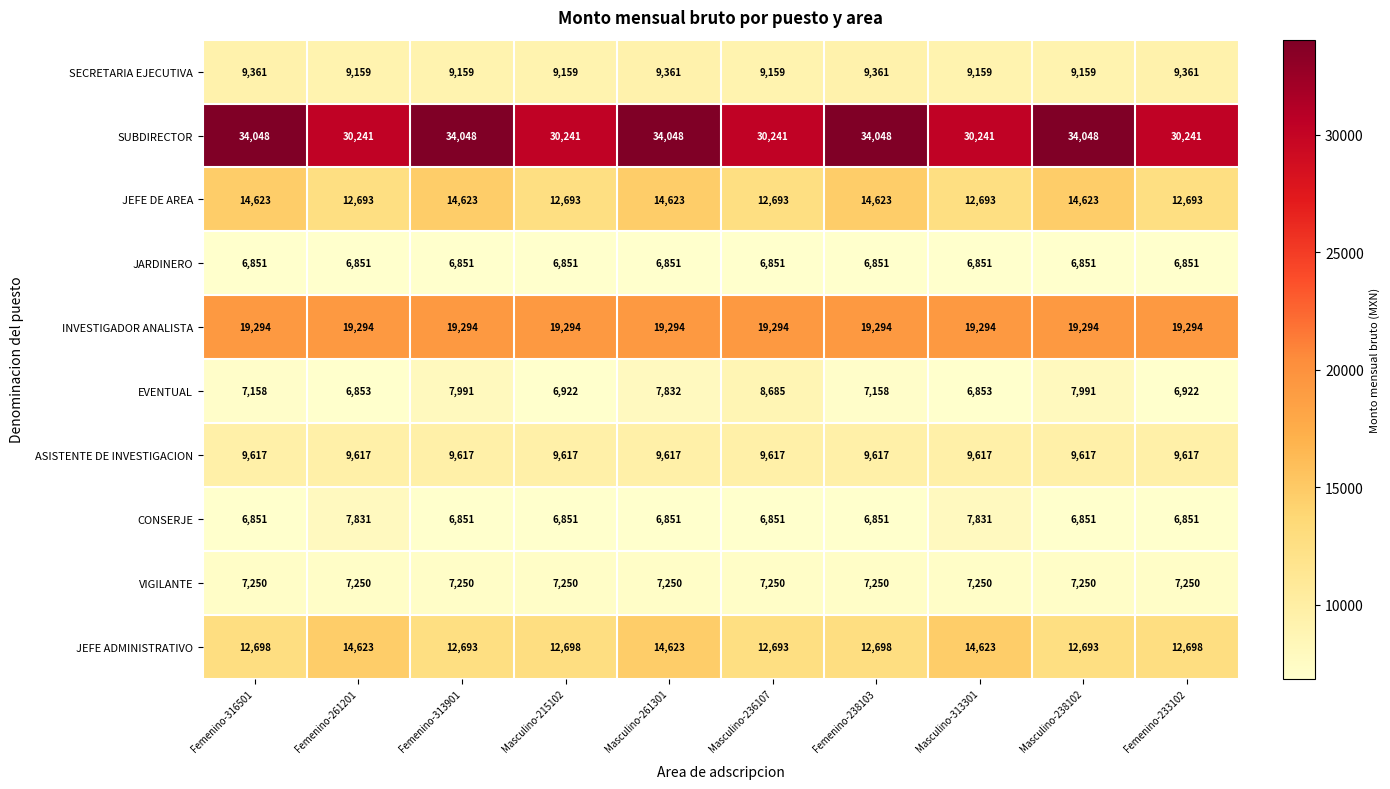

What is the highest value of the JARDINERO series?

6851